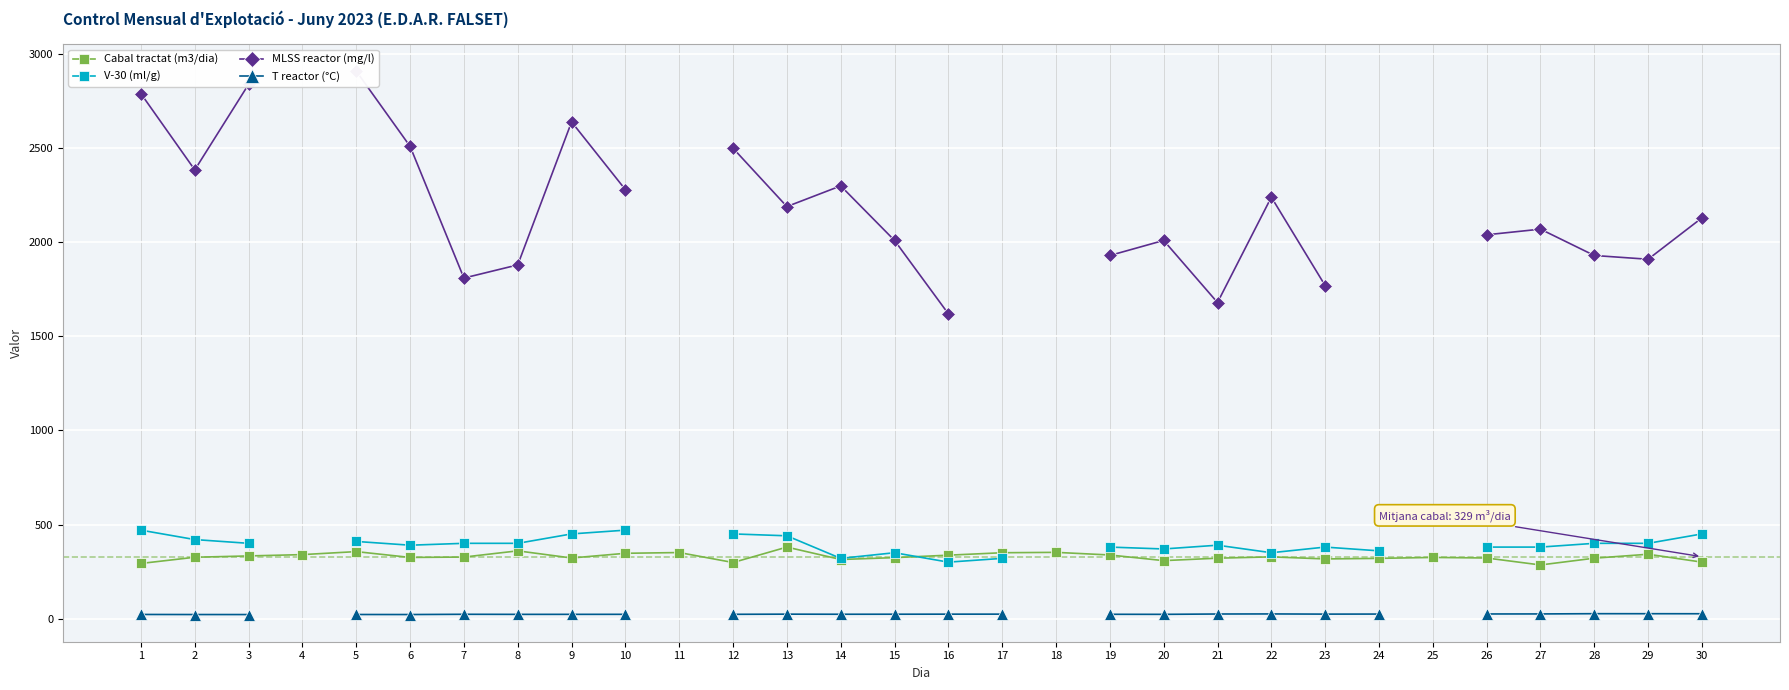

What is the minimum value shown in the chart?

21.4